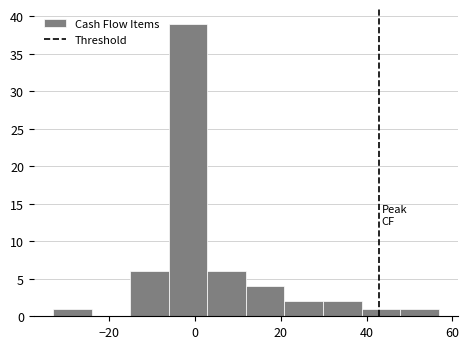

Reading left to right, list every bar in this chart as the range it spans on the x-axis followed by its height. Neither the bar edges nor the heights are printed on the chart, so give them approximately, as read against the axes.

-34 to -24: 1
-24 to -16: 0
-16 to -6: 6
-6 to 2: 39
2 to 12: 6
12 to 20: 4
20 to 30: 2
30 to 38: 2
38 to 48: 1
48 to 56: 1